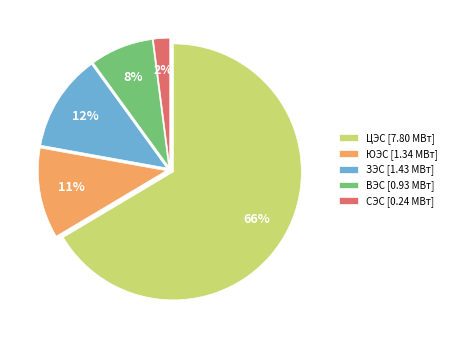

How many slices are in this pie chart?

5